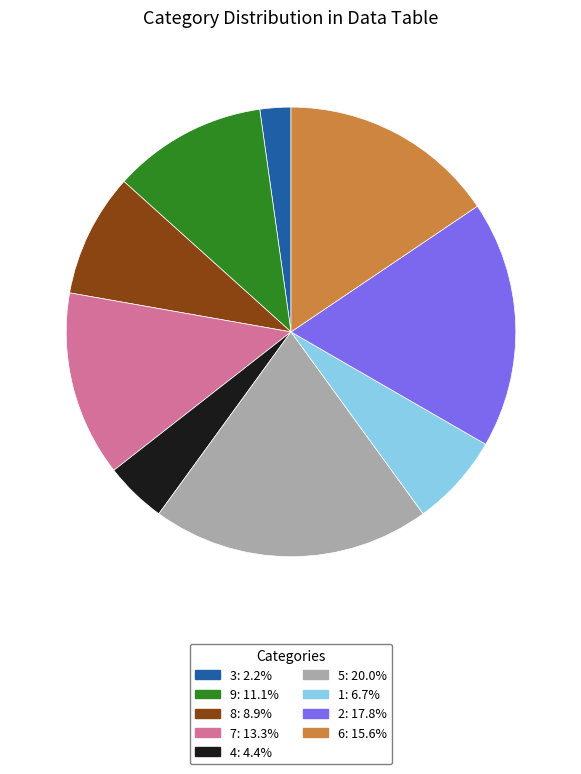

Which category has the smallest portion of the pie?

3